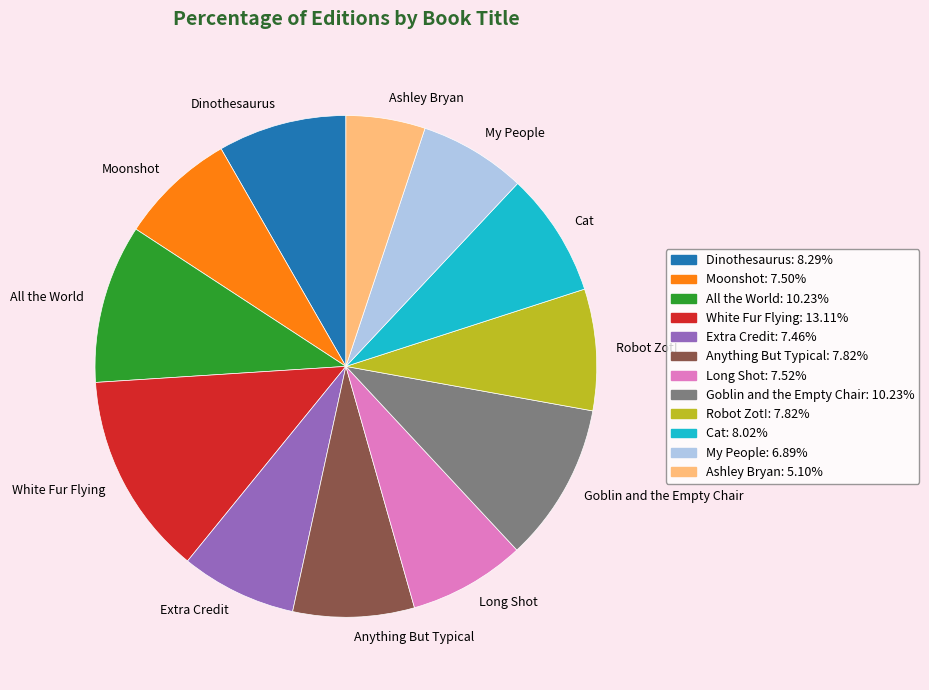

Does any single category account for the majority?

No